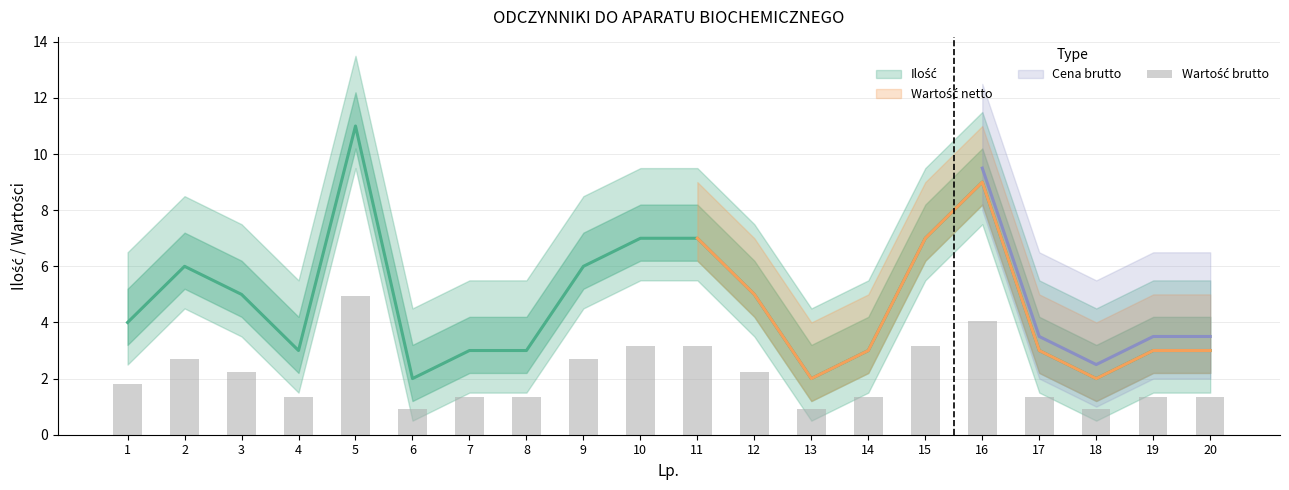

Reading right to left, transcribe all the data shown in this chart.

20=1.4	19=1.4	18=0.9	17=1.4	16=4.0	15=3.1	14=1.4	13=0.9	12=2.2	11=3.1	10=3.1	9=2.7	8=1.4	7=1.4	6=0.9	5=5.0	4=1.4	3=2.2	2=2.7	1=1.8